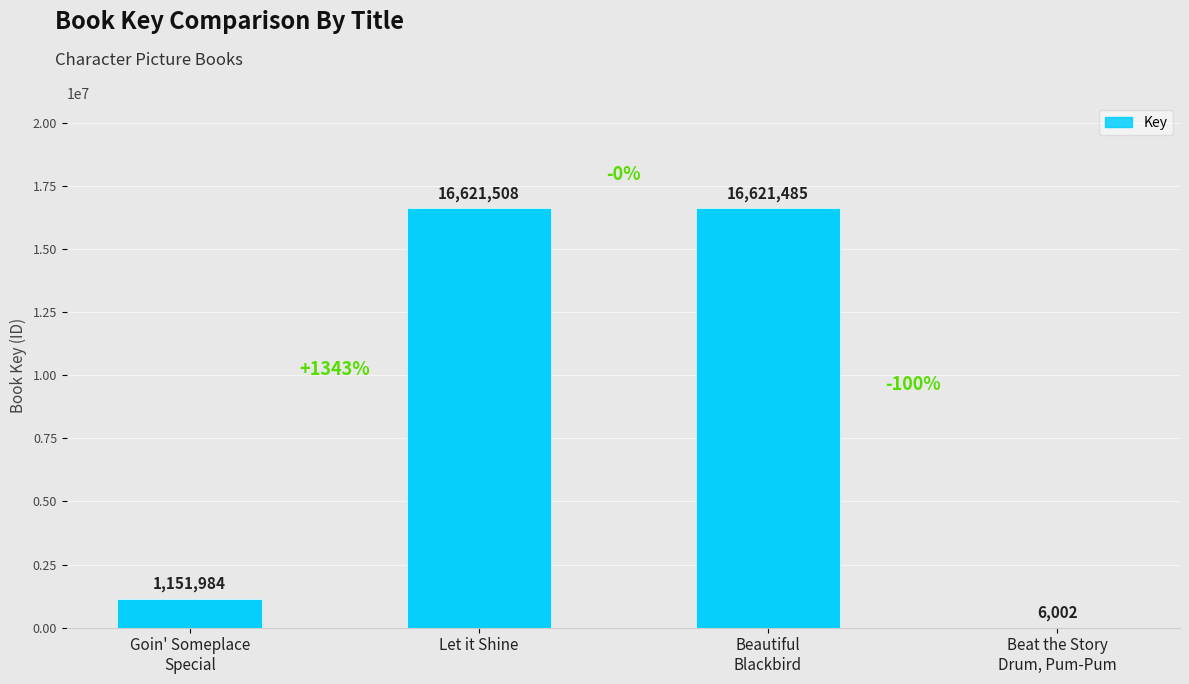

Which label corresponds to the smallest value in the chart?

Beat the Story
Drum, Pum-Pum